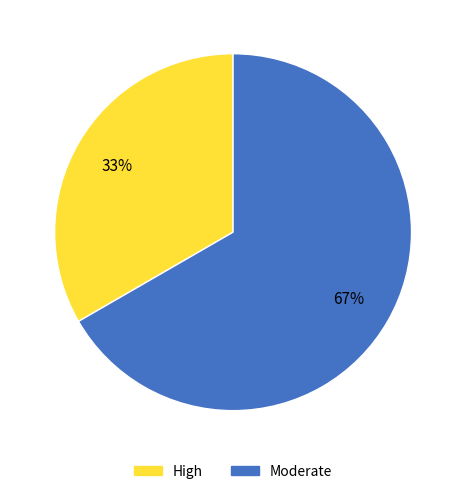

What percentage is the High slice, to the nearest percent?

33%